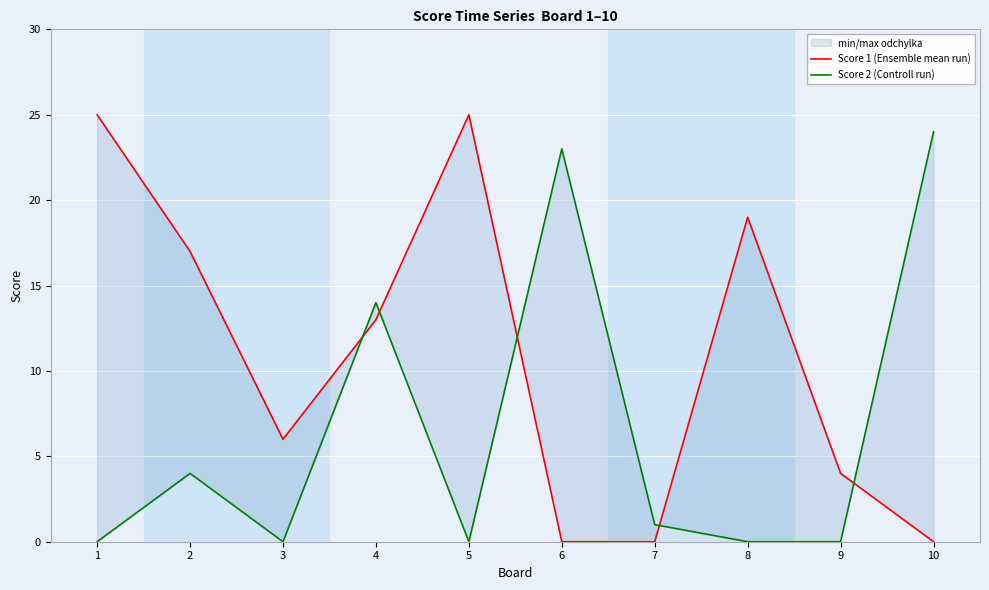

What is the maximum value for Score 2 (Controll run)?

24